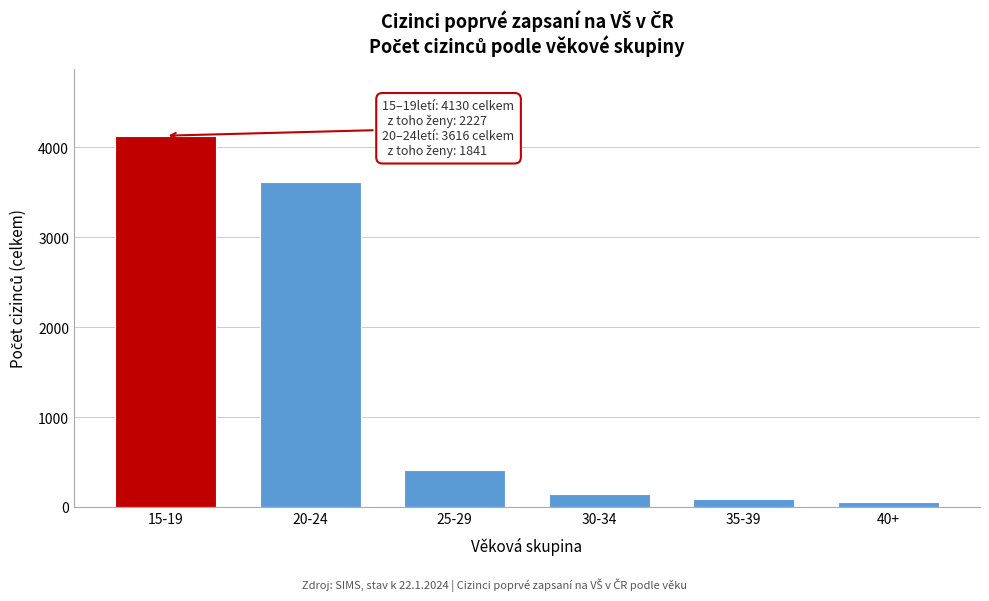

Reading left to right, extract all data points from this chart.

4130	3616	408	145	88	50